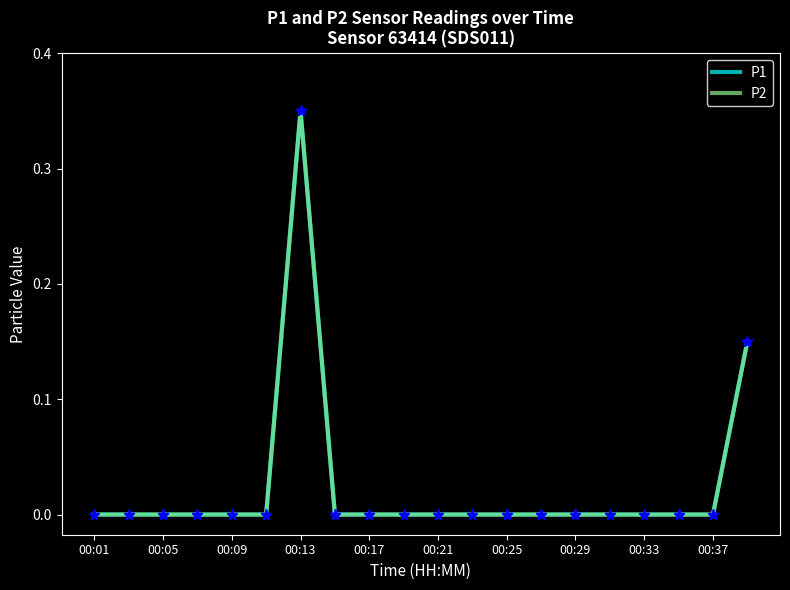

Reading left to right, list all the values displayed in this chart.

P1: 0.0	0.0	0.0	0.0	0.0	0.0	0.3	0.0	0.0	0.0	0.0	0.0	0.0	0.0	0.0	0.0	0.0	0.0	0.0	0.1
P2: 0.0	0.0	0.0	0.0	0.0	0.0	0.3	0.0	0.0	0.0	0.0	0.0	0.0	0.0	0.0	0.0	0.0	0.0	0.0	0.1